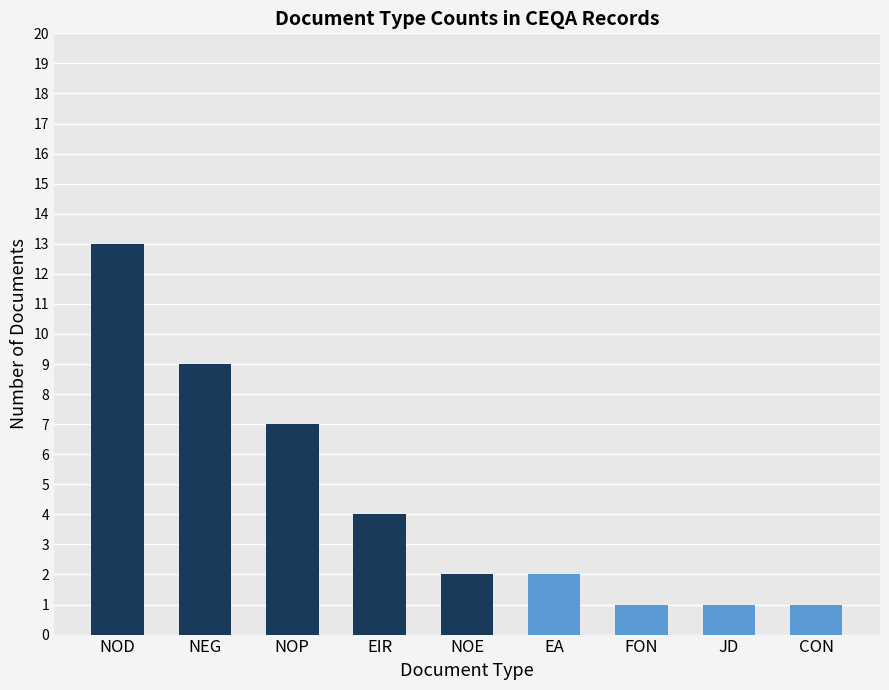

How many distinct data groups are displayed?

1